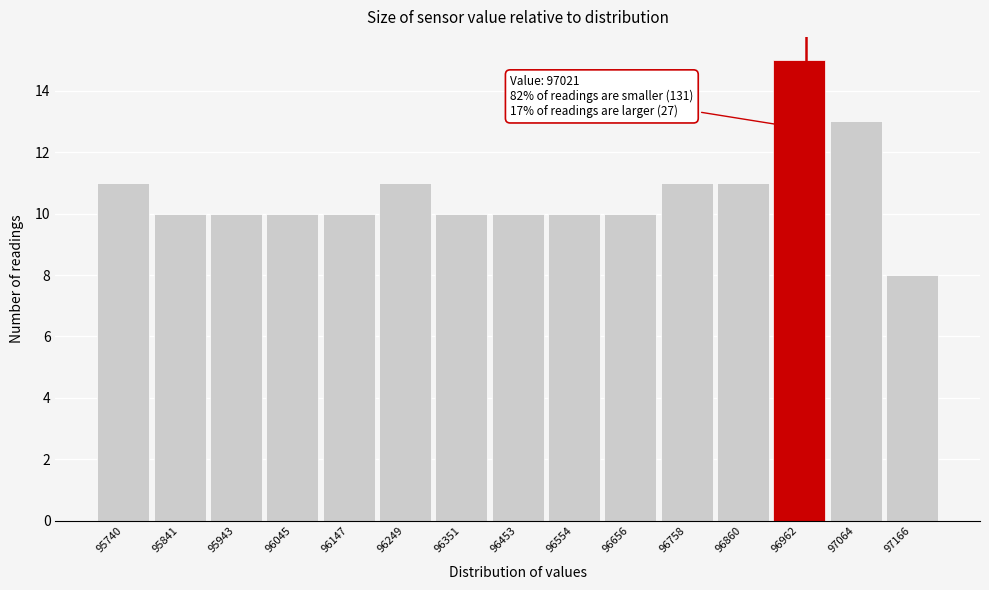

Reading right to left, transcribe all the data shown in this chart.

97166=8	97064=13	96962=15	96860=11	96758=11	96656=10	96554=10	96453=10	96351=10	96249=11	96147=10	96045=10	95943=10	95841=10	95740=11